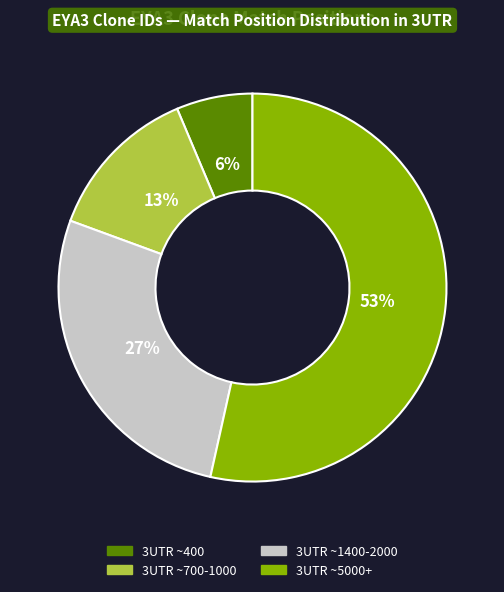

Count the number of slices in the pie.

4